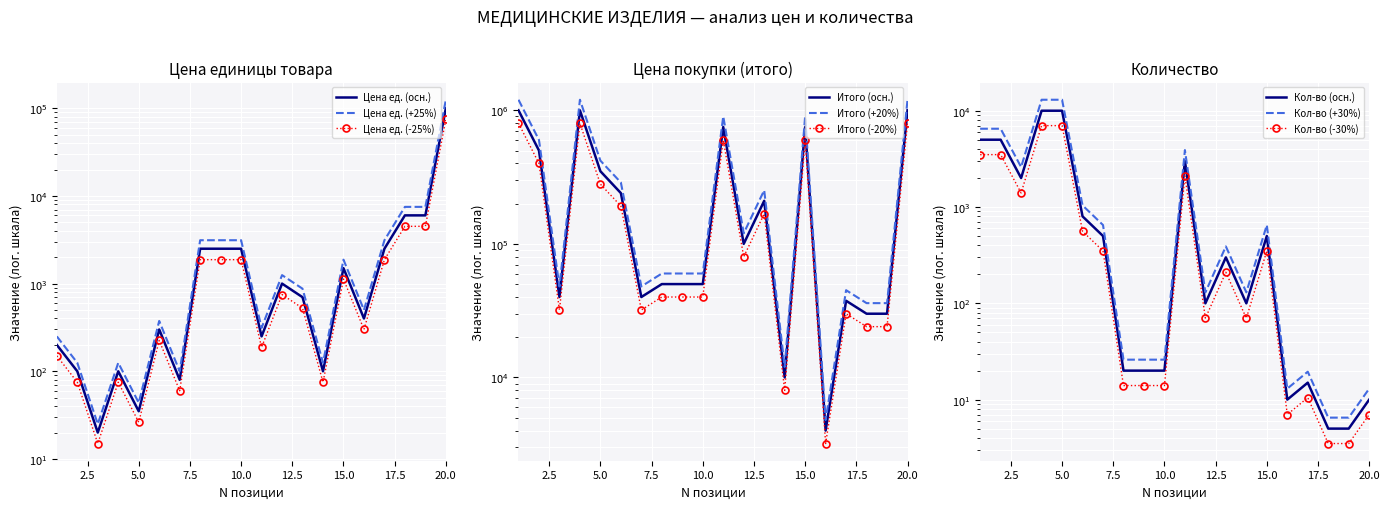

At how many categories does at least one series exceed 840842?

3